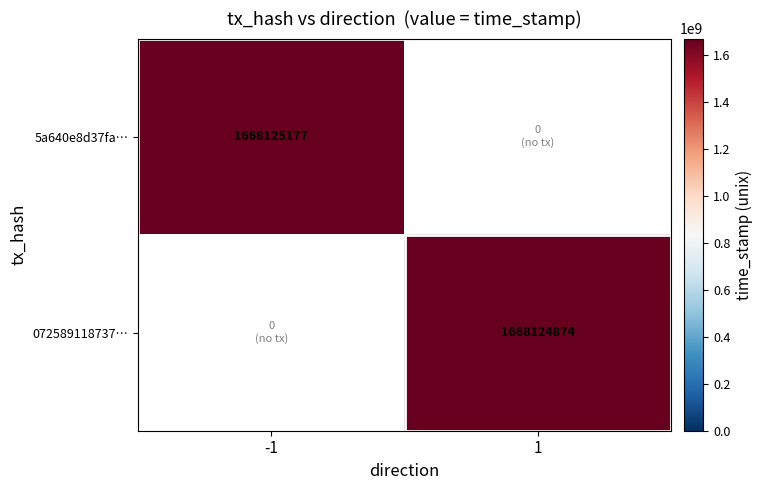

What is the maximum value shown in the chart?

1668125177